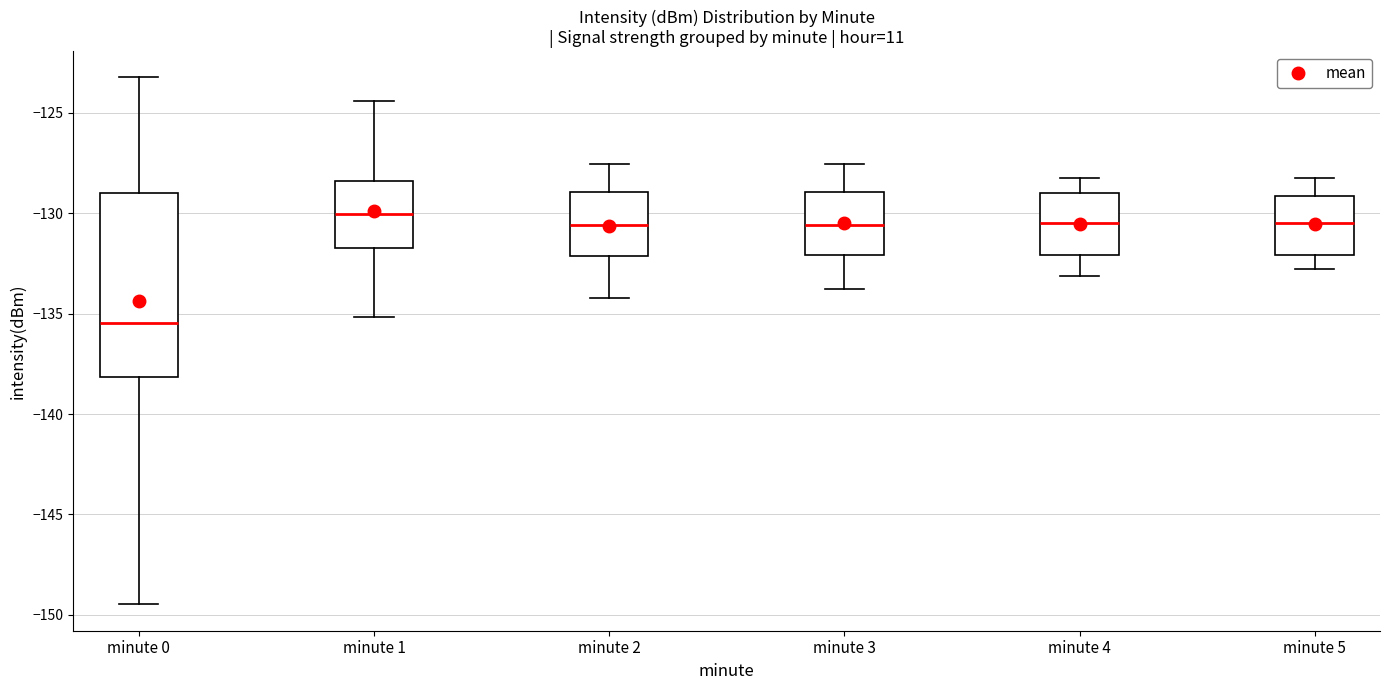

Where does the median line of the box for minute 0 sit on the y-axis? The values are not printed on the chart, so give them approximately, as read against the axis.

-135.5